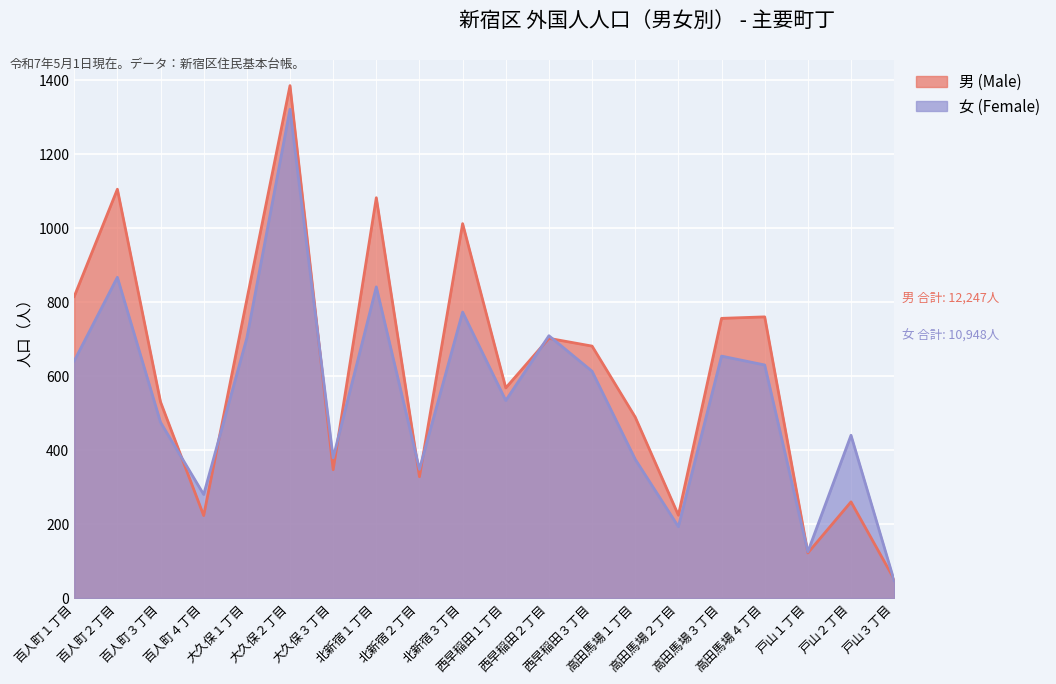

Which has a higher value, 百人町２丁目 or 百人町４丁目?

百人町２丁目